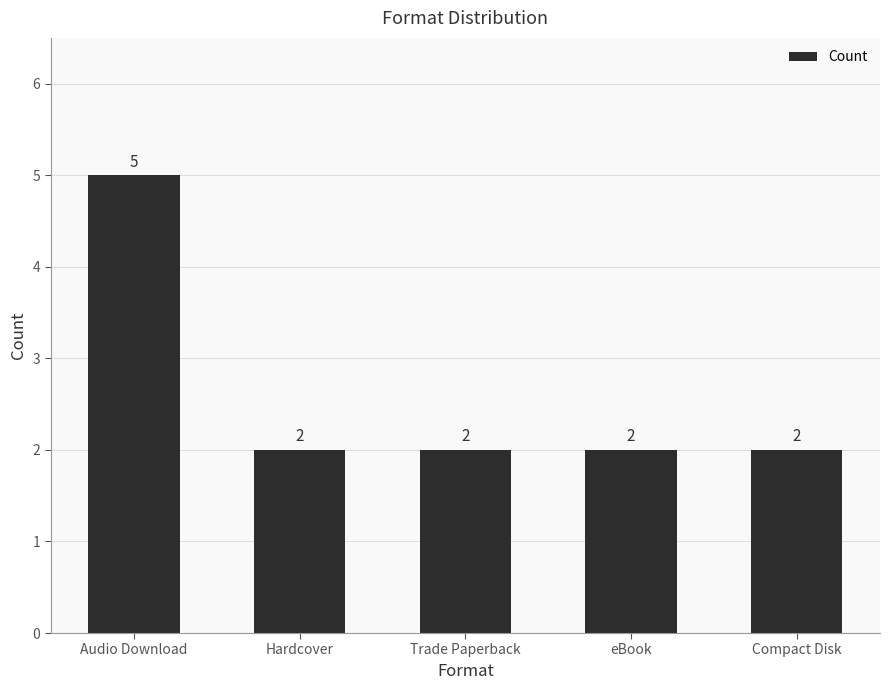

Is it true that the value at eBook is 2?

True